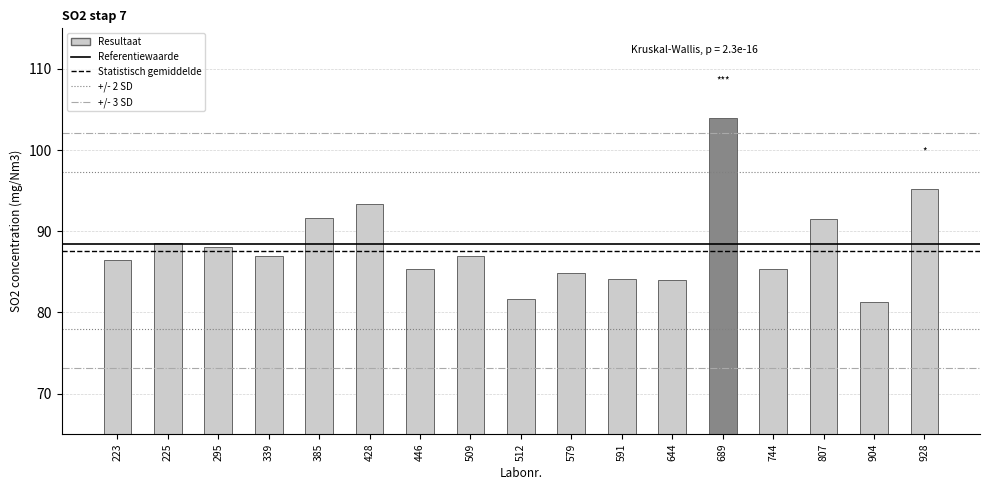

What is the sum of all values?

1499.0